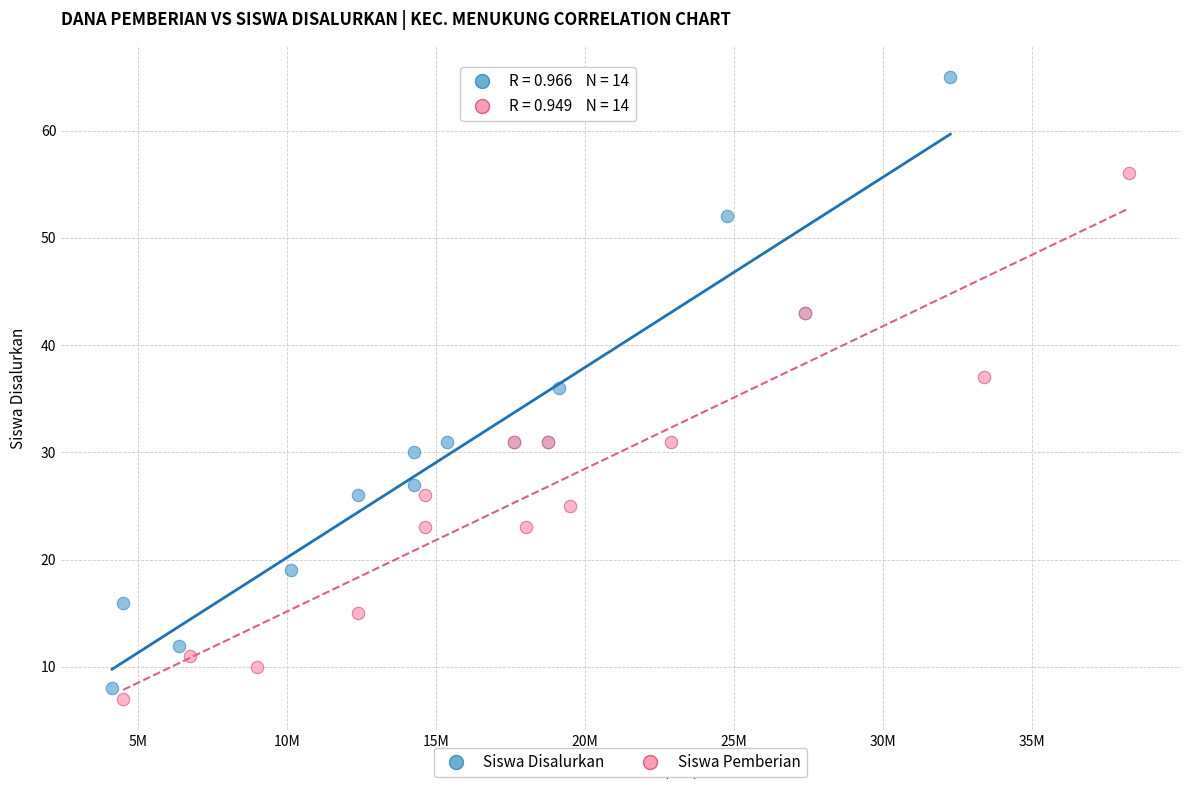

What are all the series names shown in the legend?

Siswa Disalurkan, Siswa Pemberian